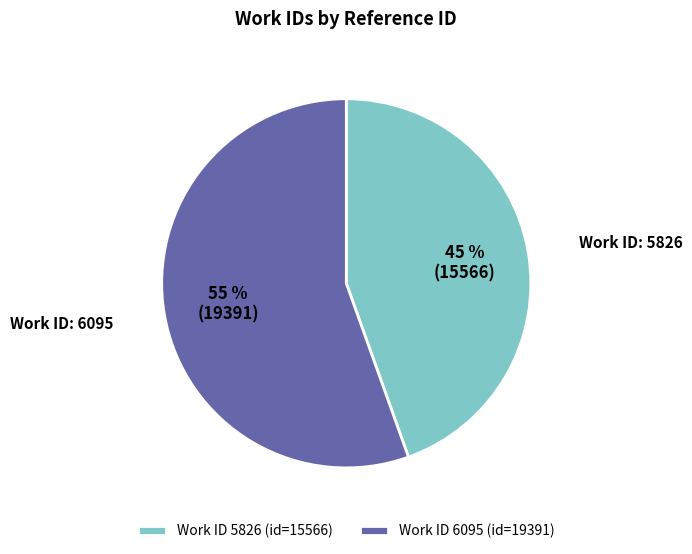

How many segments does this pie chart have?

2